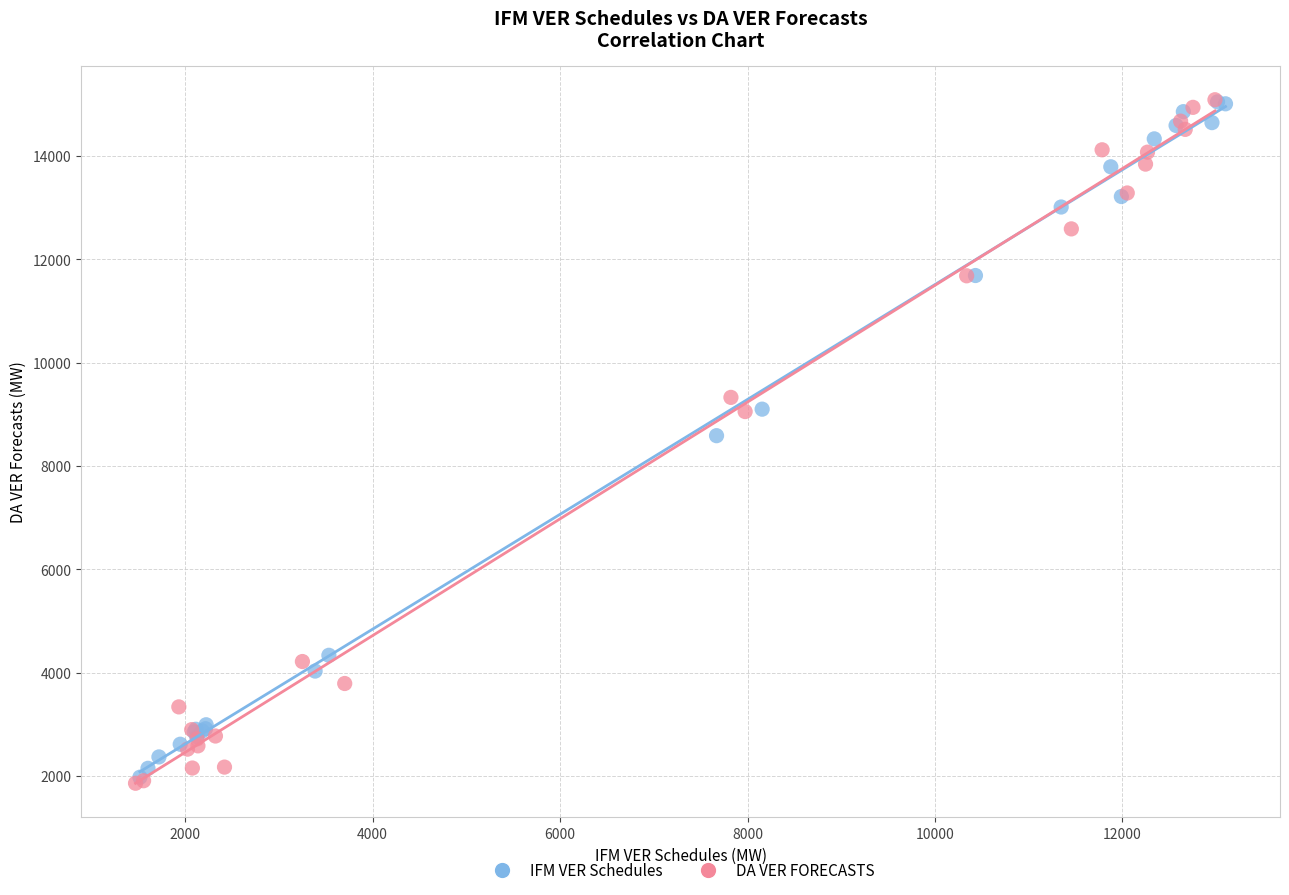

Which series has the widest spread of Y values?

DA VER FORECASTS